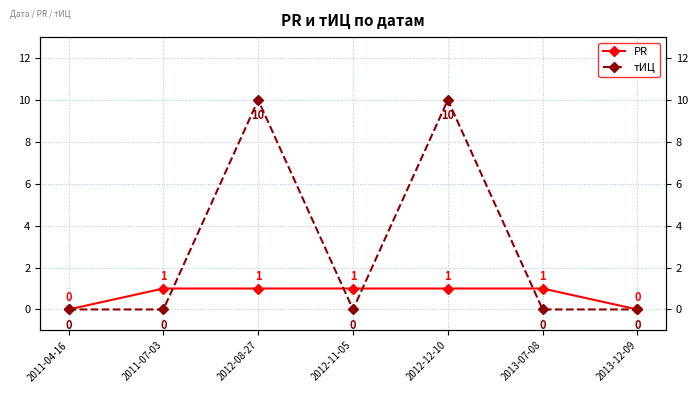

Which has a higher value, 2011-07-03 or 2012-12-10?

2011-07-03